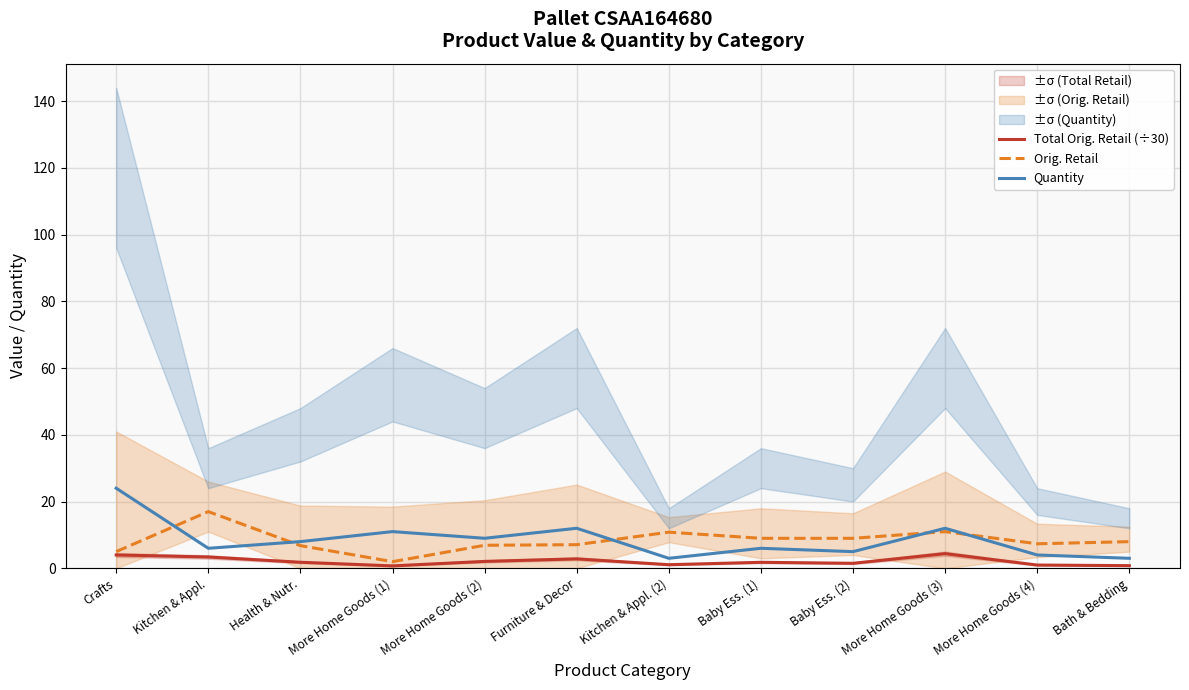

True or false: Total Orig. Retail (÷30) and Orig. Retail cross at least once.

False